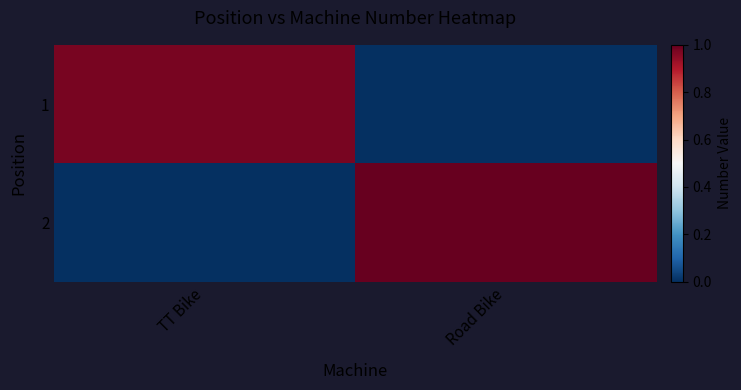

Which series changed the most between TT Bike and Road Bike?

2